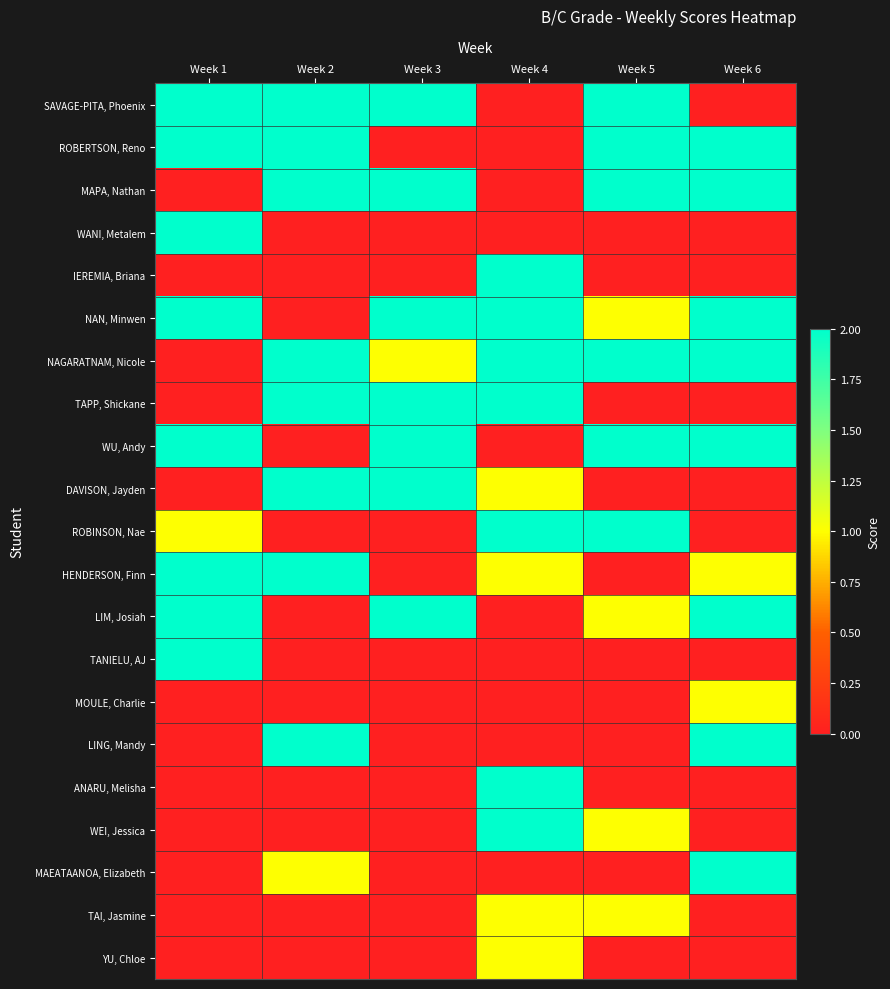

What is the total value across all series at Week 3?

15